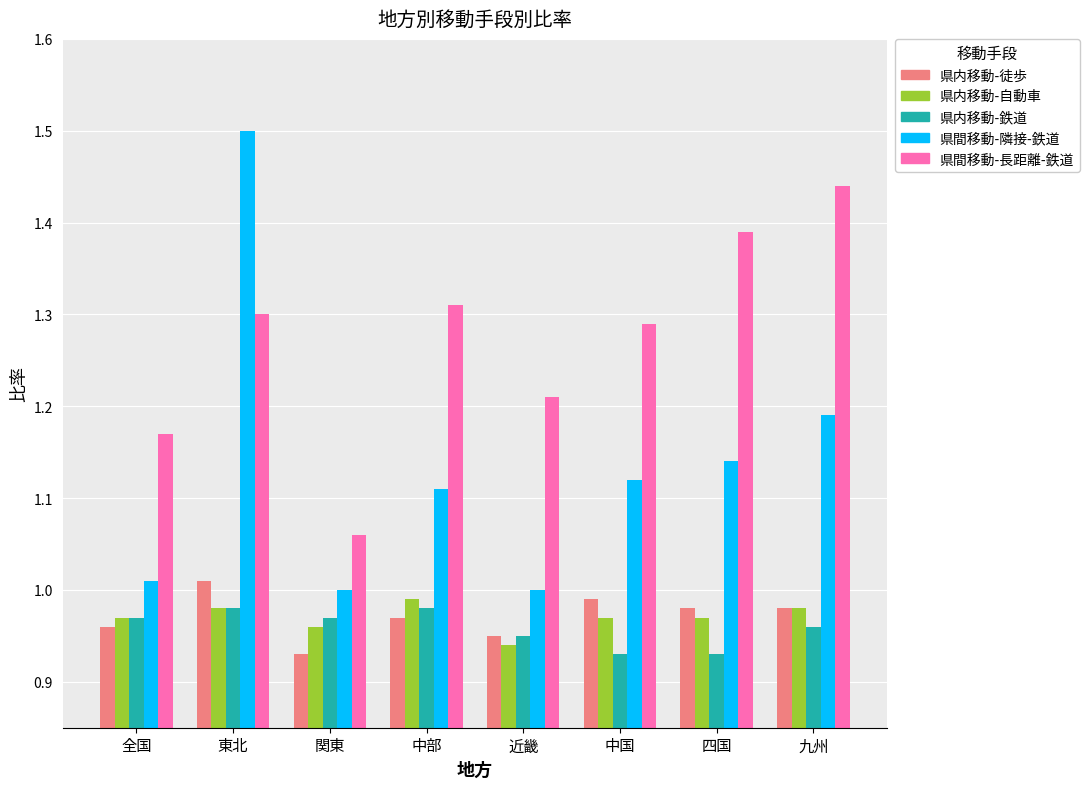

What is the label of the 4th bar from the right?

近畿